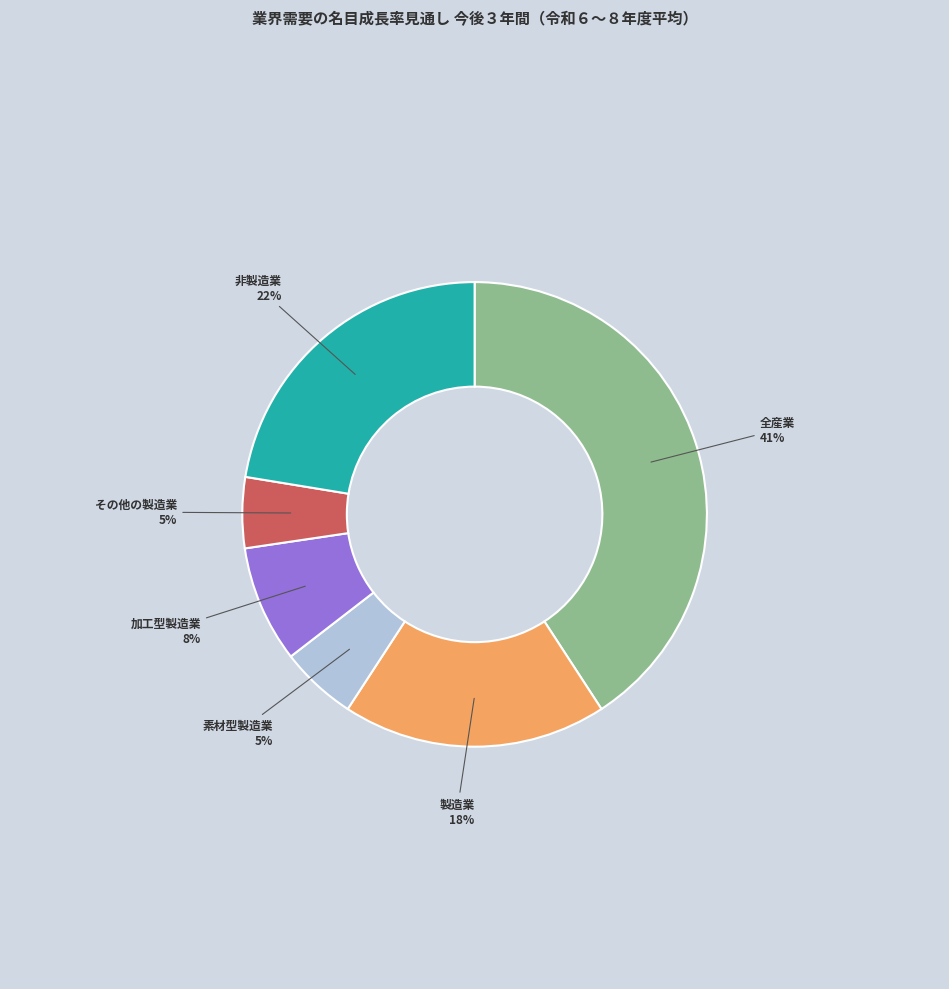

Which has a higher value, 全産業 or 製造業?

全産業